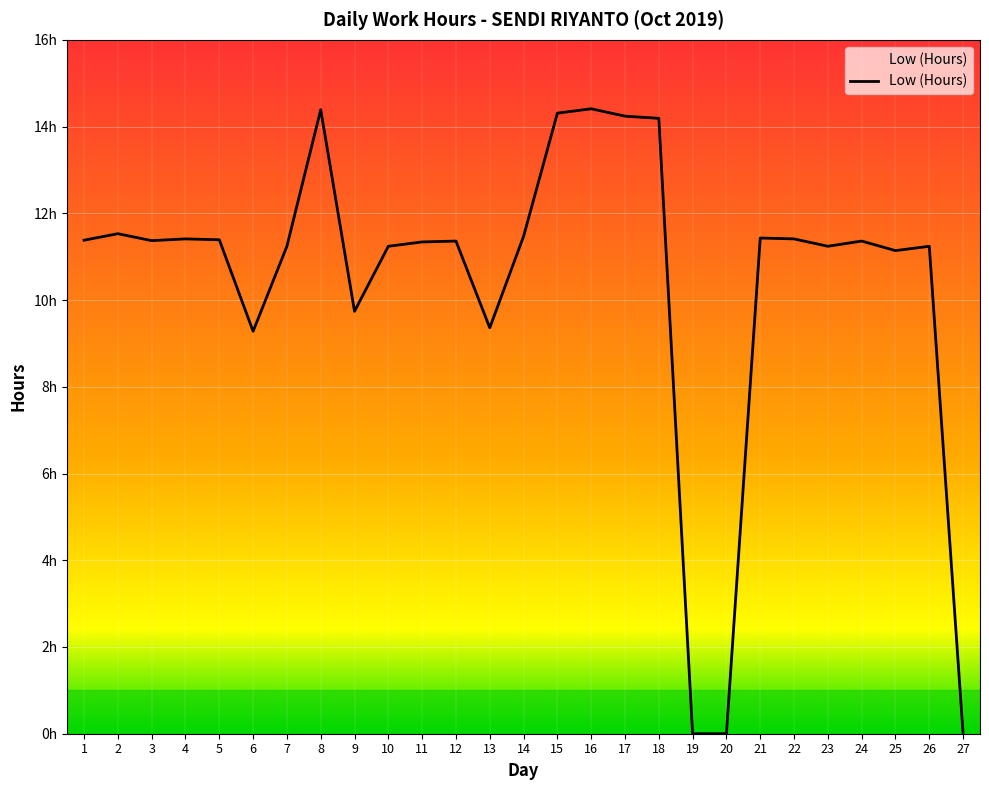

What is the approximate value at 26?

11.2